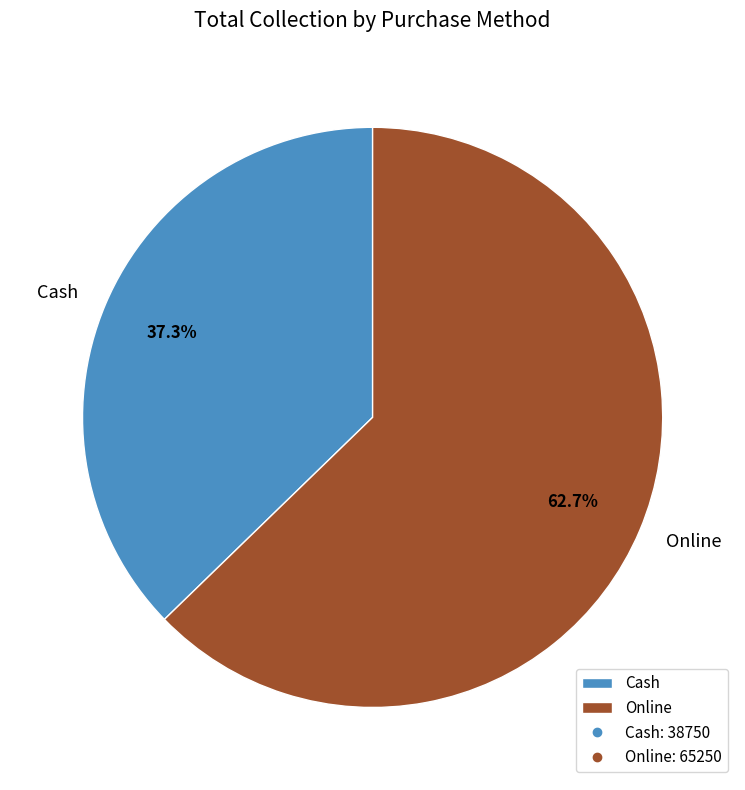

Which category has the biggest portion of the pie?

Online